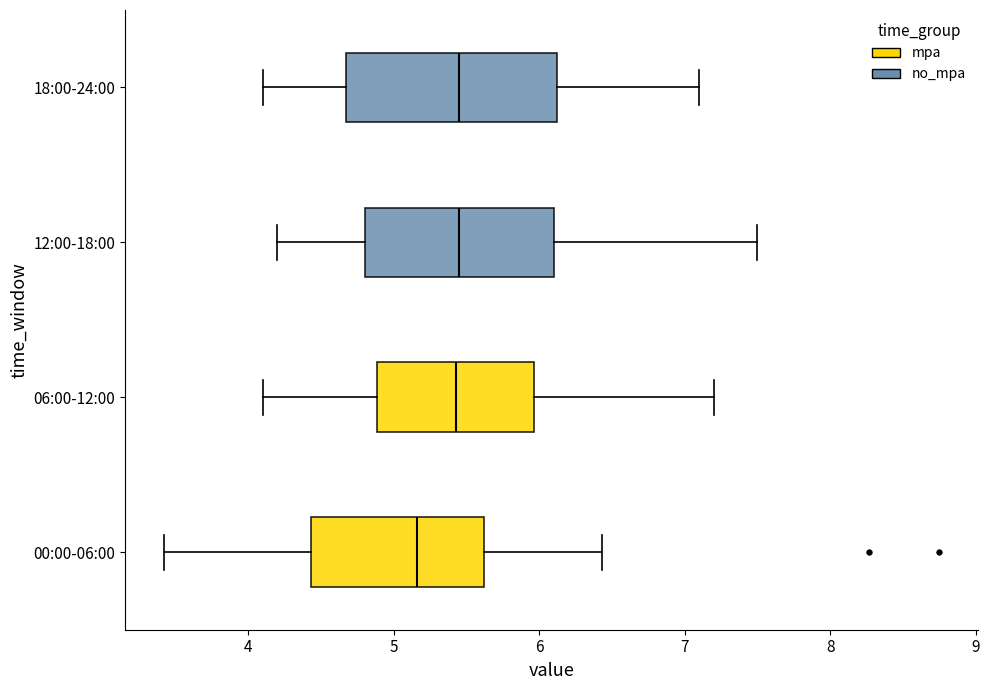

Where is the right edge of the box for 12:00-18:00 on the x-axis? The values are not printed on the chart, so give them approximately, as read against the axis.

6.1